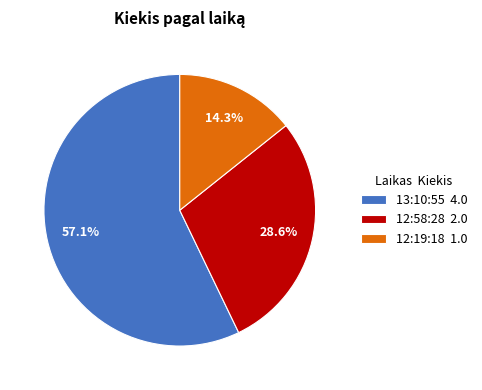

What percentage is NOT represented by 12:58:28?

71.4%